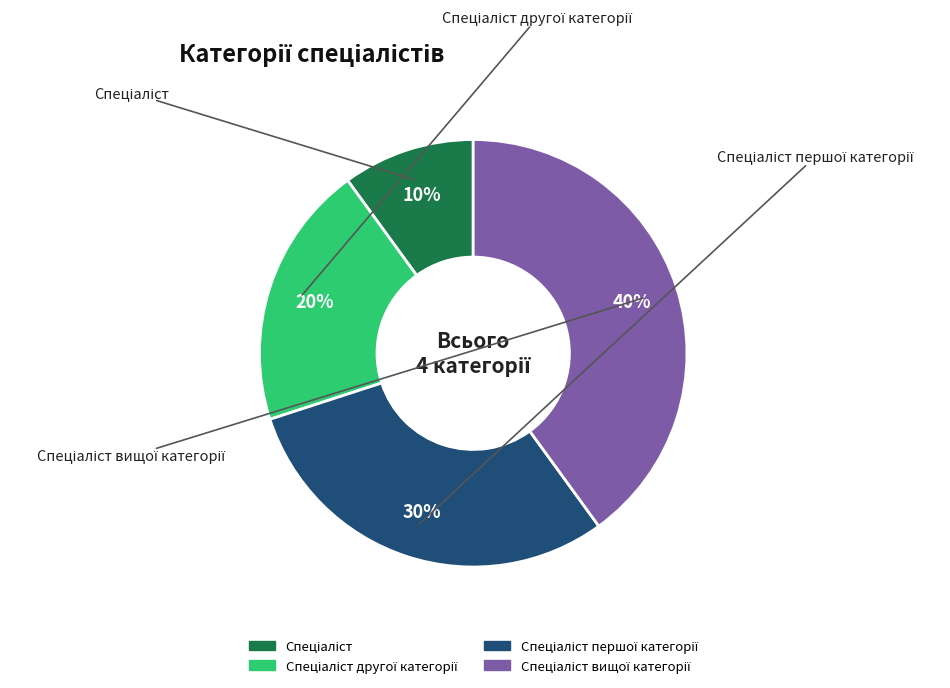

To the nearest percent, what is the difference between the largest and smallest slice percentages?

30%